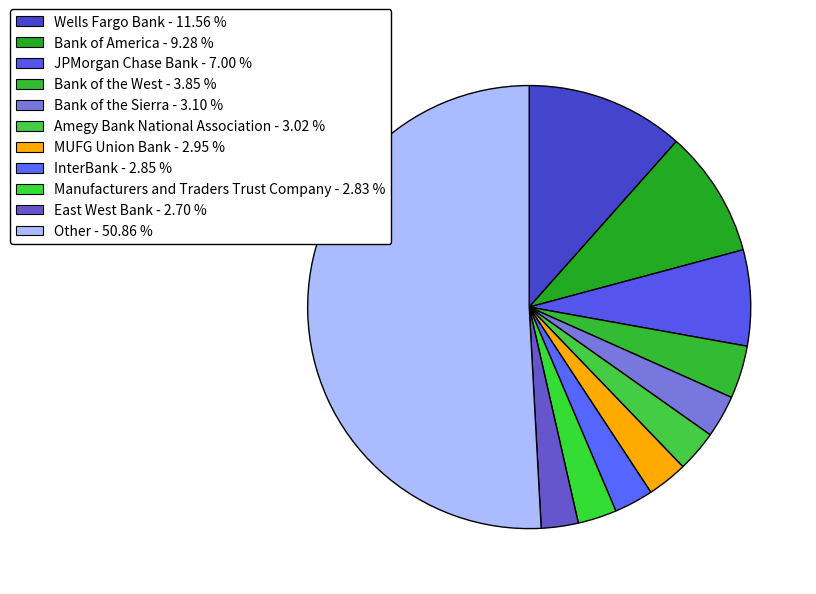

What is the largest slice in the pie chart?

Other